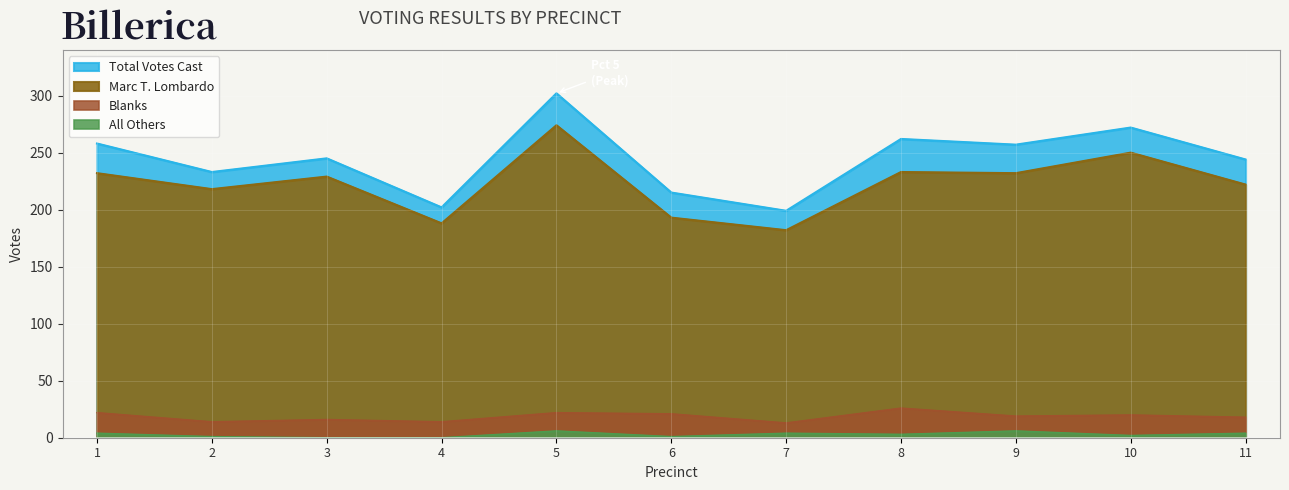

What is the value of the All Others point at the 9th from the left?

6